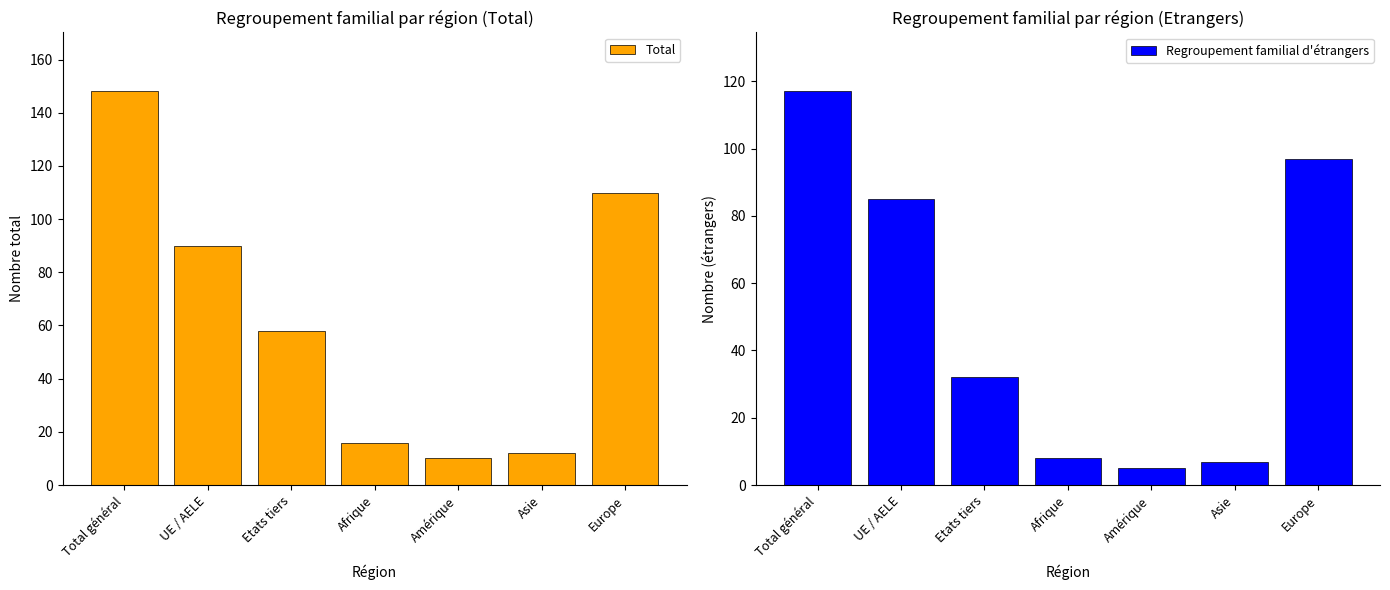

Which label corresponds to the smallest value in the chart?

Amérique